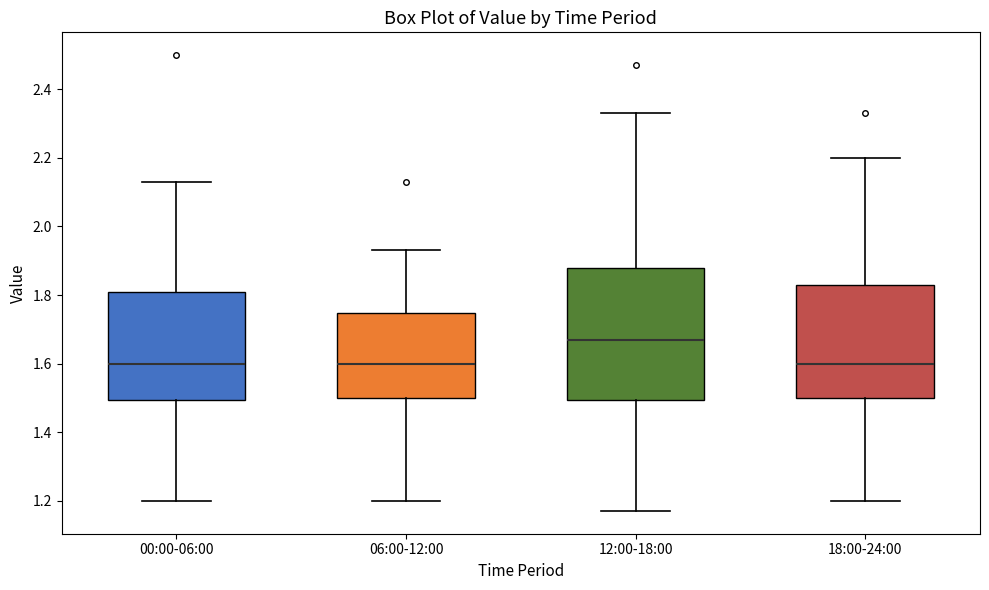

Reading left to right, transcribe this box plot: for each box, give where its median line is, the range the box spans, and where its two whiskers end, as read against the y-axis. The values are not printed on the chart, so give them approximately, as read against the axis.

00:00-06:00: median 1.60, box 1.50 to 1.80, whiskers 1.20 to 2.14
06:00-12:00: median 1.60, box 1.50 to 1.74, whiskers 1.20 to 1.94
12:00-18:00: median 1.68, box 1.50 to 1.88, whiskers 1.18 to 2.34
18:00-24:00: median 1.60, box 1.50 to 1.84, whiskers 1.20 to 2.20